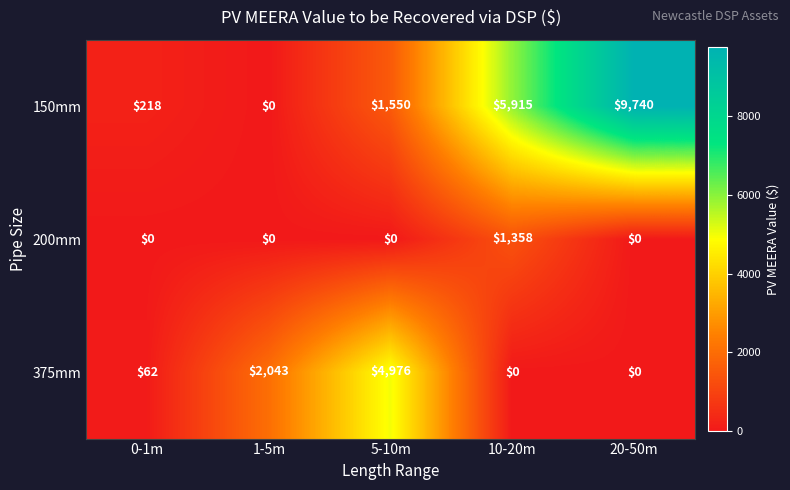

How many data points does each series have?

5